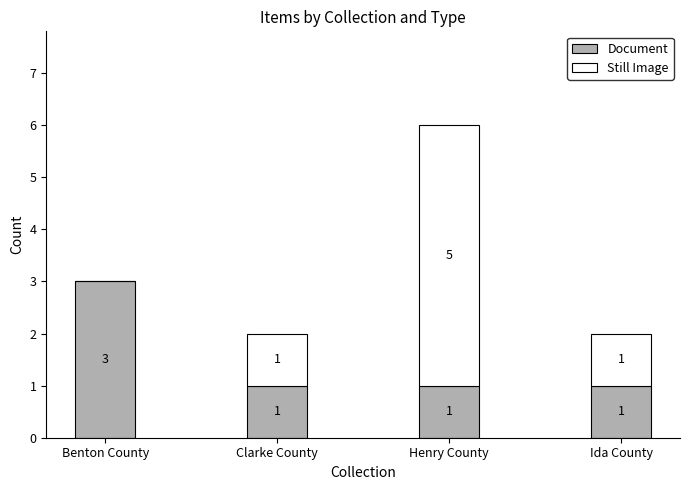

The Document series shows 2 at Henry County. True or false?

False